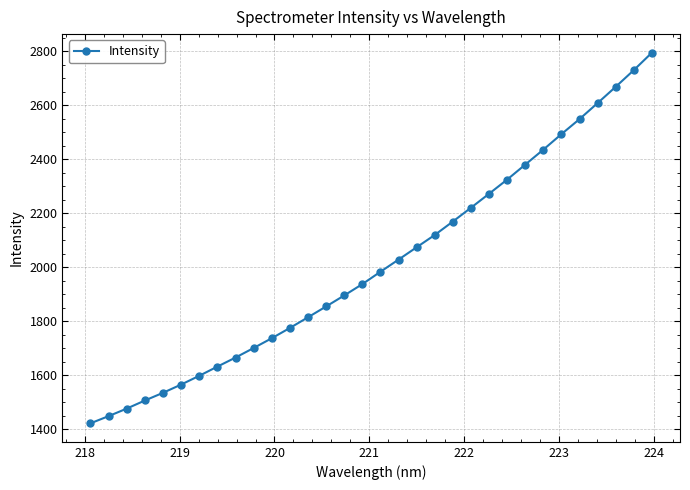

What is the value of the 20th point from the left?

2120.0